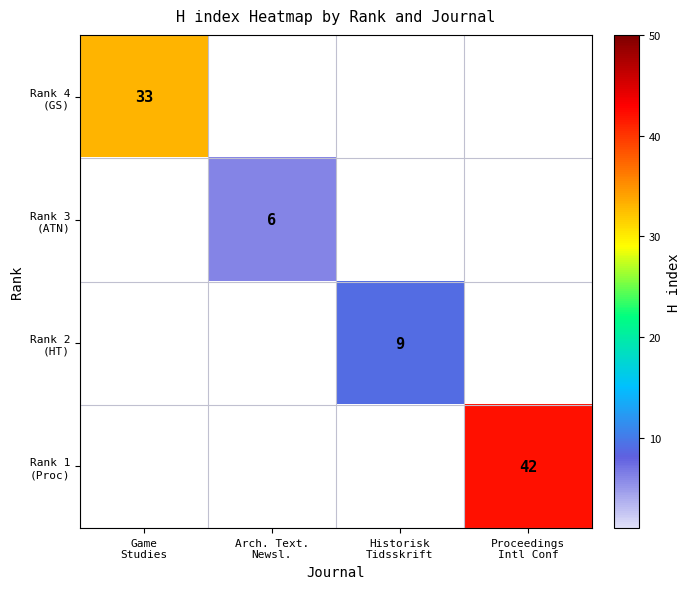

Which has a higher value, Historisk
Tidsskrift or Game
Studies?

Game
Studies